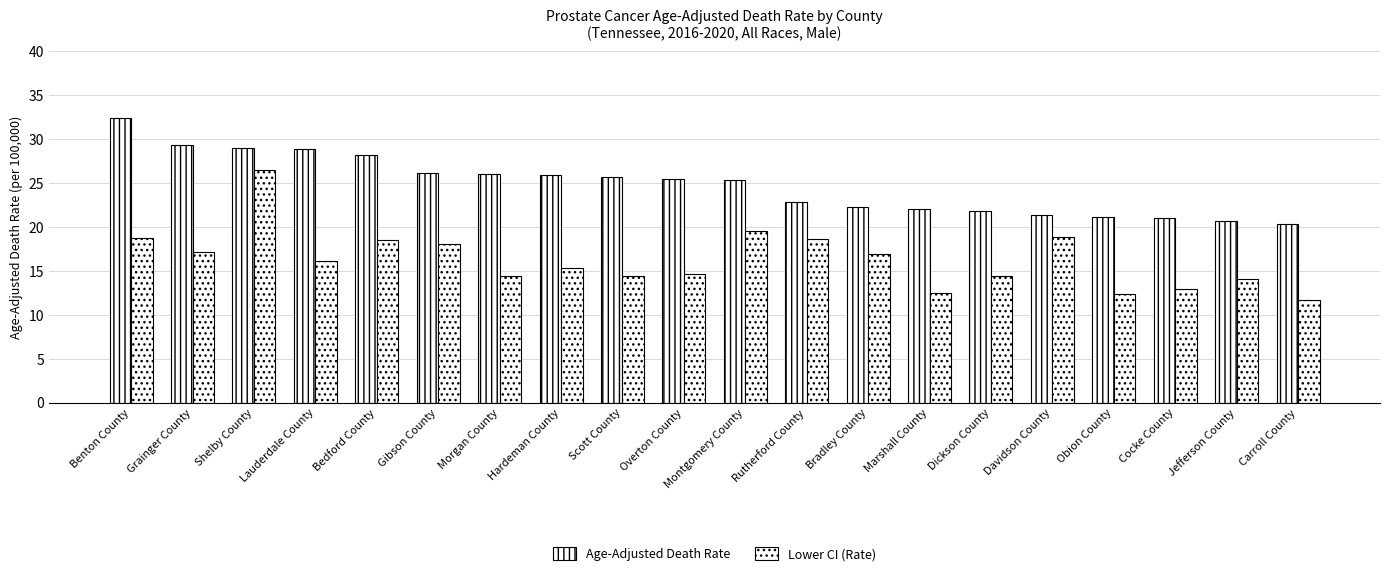

How many series are shown in this chart?

2